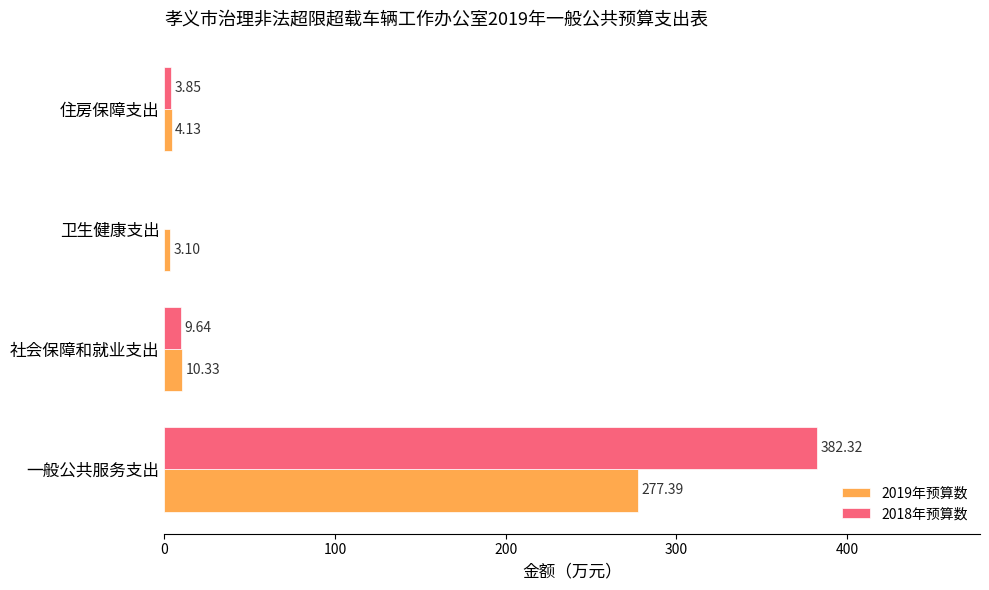

Which series changed the most between 社会保障和就业支出 and 住房保障支出?

2019年预算数